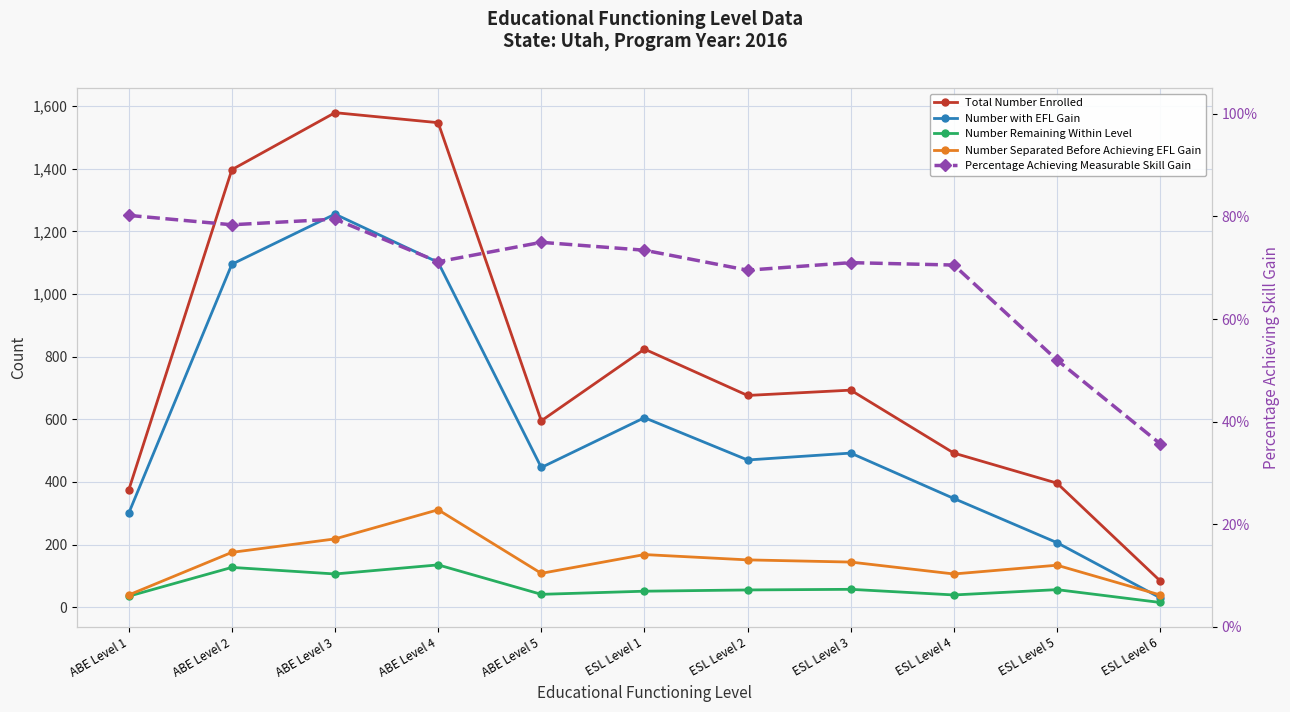

Rank the series by their maximum value, from highest to lowest.

Total Number Enrolled, Number with EFL Gain, Number Separated Before Achieving EFL Gain, Number Remaining Within Level, Percentage Achieving Measurable Skill Gain